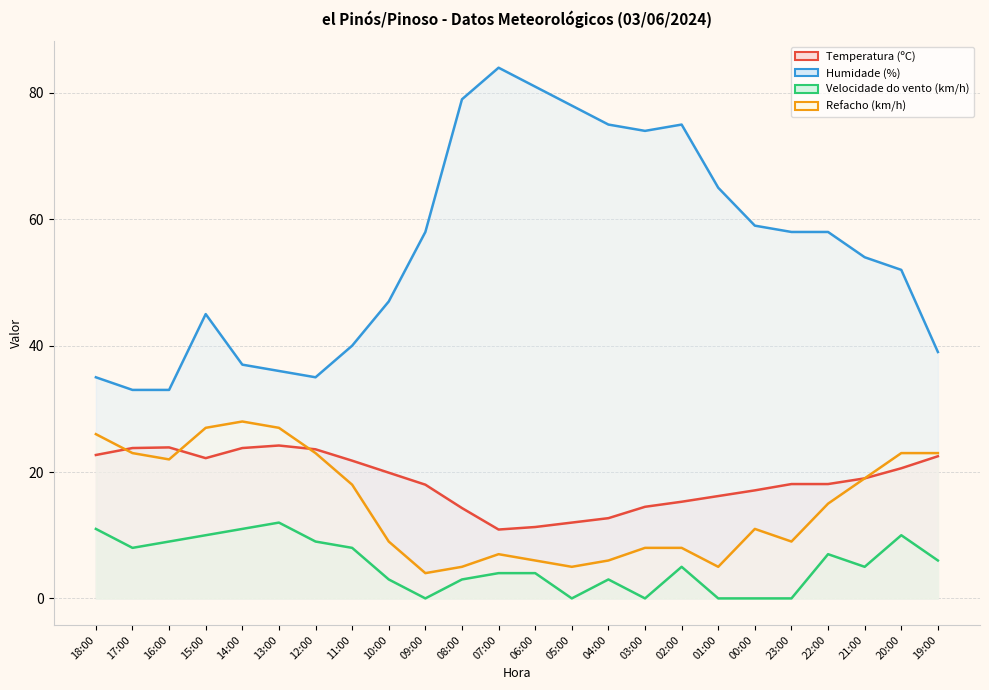

The Temperatura (ºC) series shows 14.5 at 03:00. True or false?

True